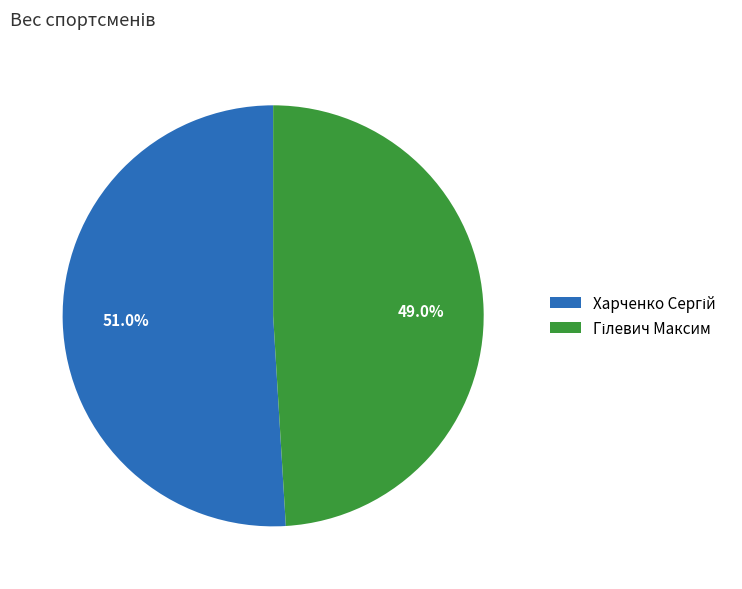

Is there any slice that represents more than half of the pie?

Yes